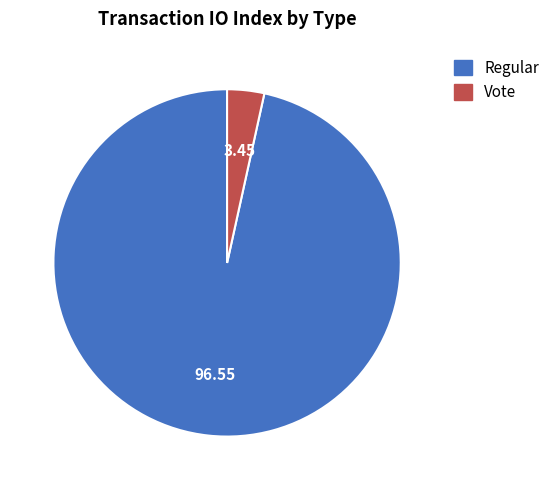

Is the sum of Vote and Regular greater than half?

Yes